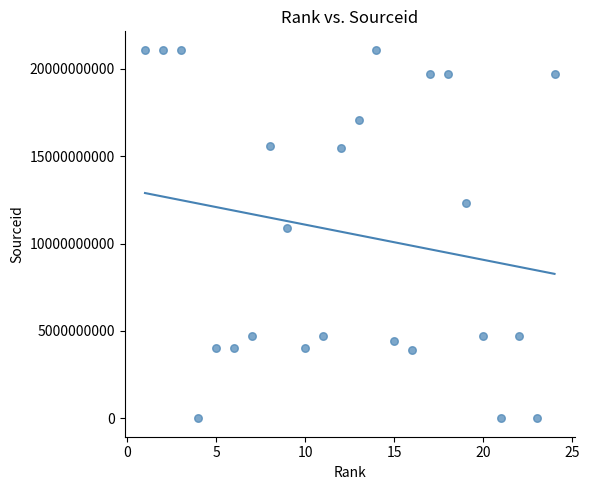

What is the range of Y values (max minus min)?

21100858201